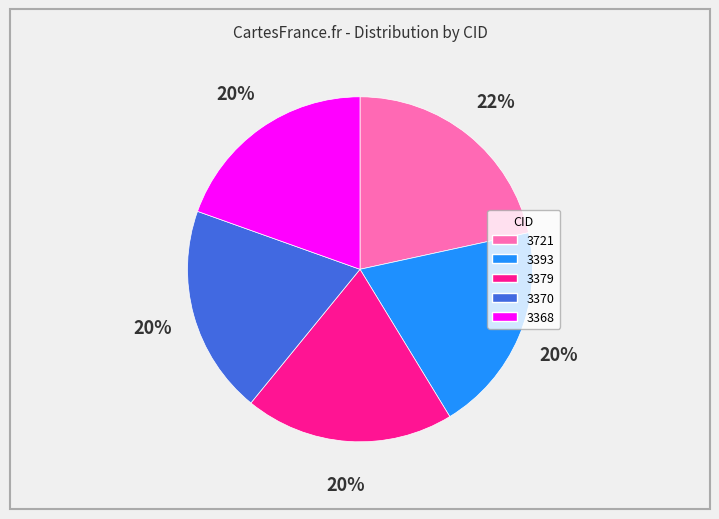

Which slice is the largest?

3721